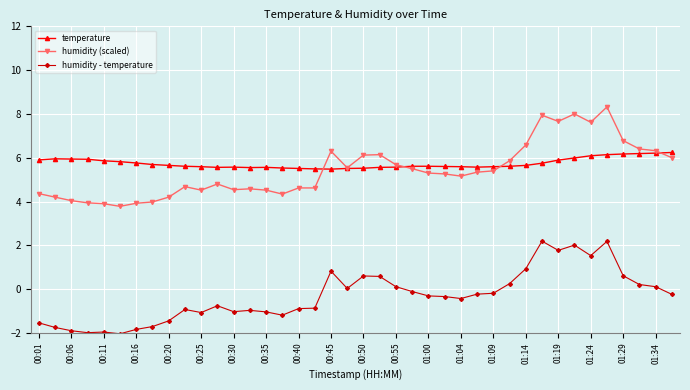

How many distinct data groups are displayed?

3